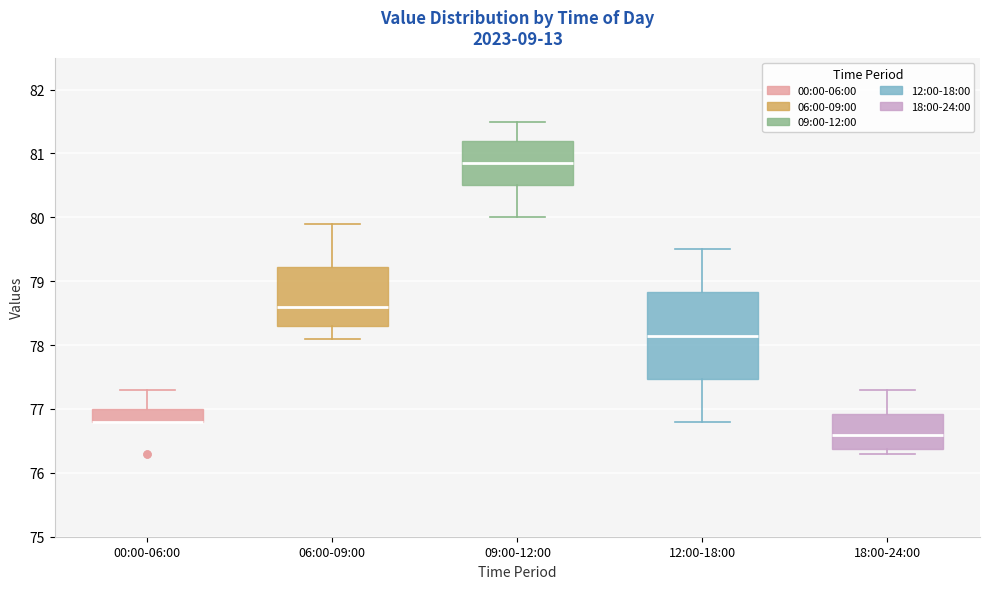

Reading left to right, read every box against the y-axis: the position of its median line, the range the box covers, and the ends of its whiskers. The values are not printed on the chart, so give them approximately, as read against the axis.

00:00-06:00: median 76.8 (drawn on the box's lower edge), box 76.8 to 77.0, whiskers 76.8 to 77.3
06:00-09:00: median 78.6, box 78.3 to 79.2, whiskers 78.1 to 79.9
09:00-12:00: median 80.9, box 80.5 to 81.2, whiskers 80.0 to 81.5
12:00-18:00: median 78.2, box 77.5 to 78.8, whiskers 76.8 to 79.5
18:00-24:00: median 76.6, box 76.4 to 76.9, whiskers 76.3 to 77.3